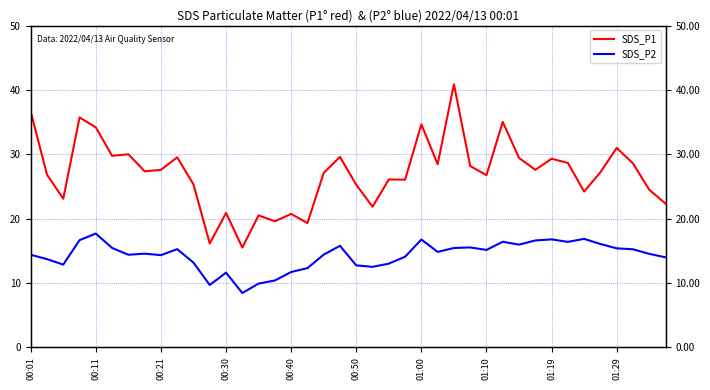

What is the difference between the maximum and minimum values in the SDS_P1 series?

25.4